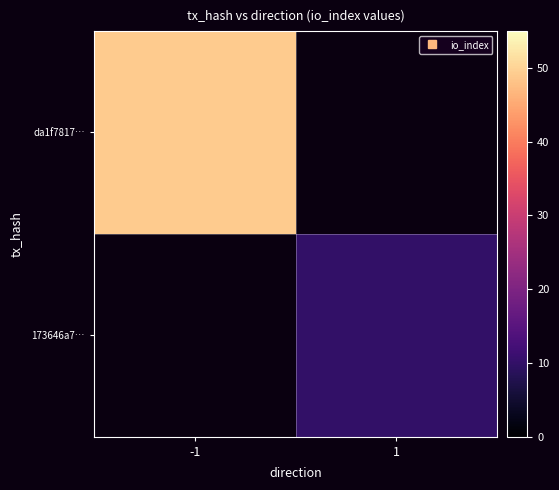

Which series has the largest range (max minus min)?

da1f7817…